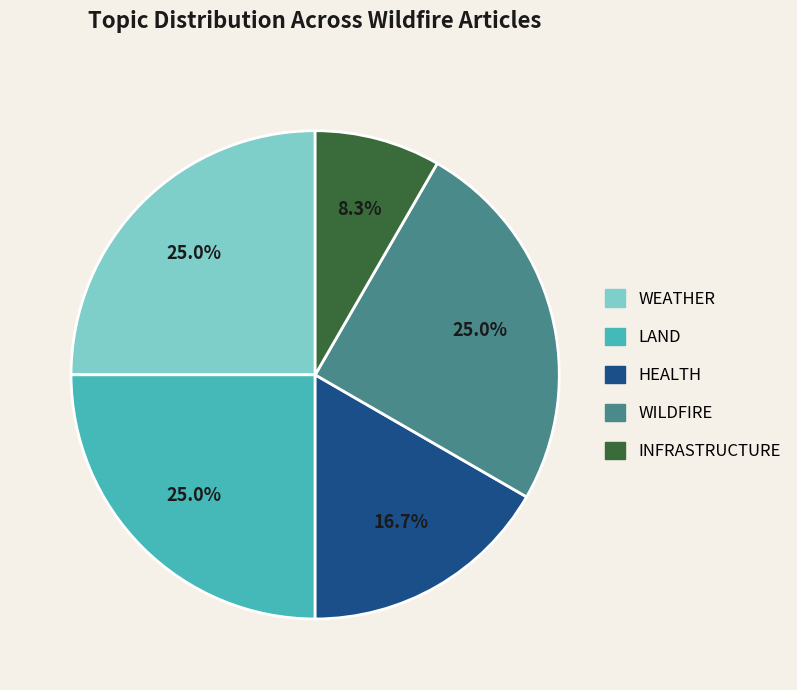

What percentage do WILDFIRE and HEALTH together represent?

41.7%